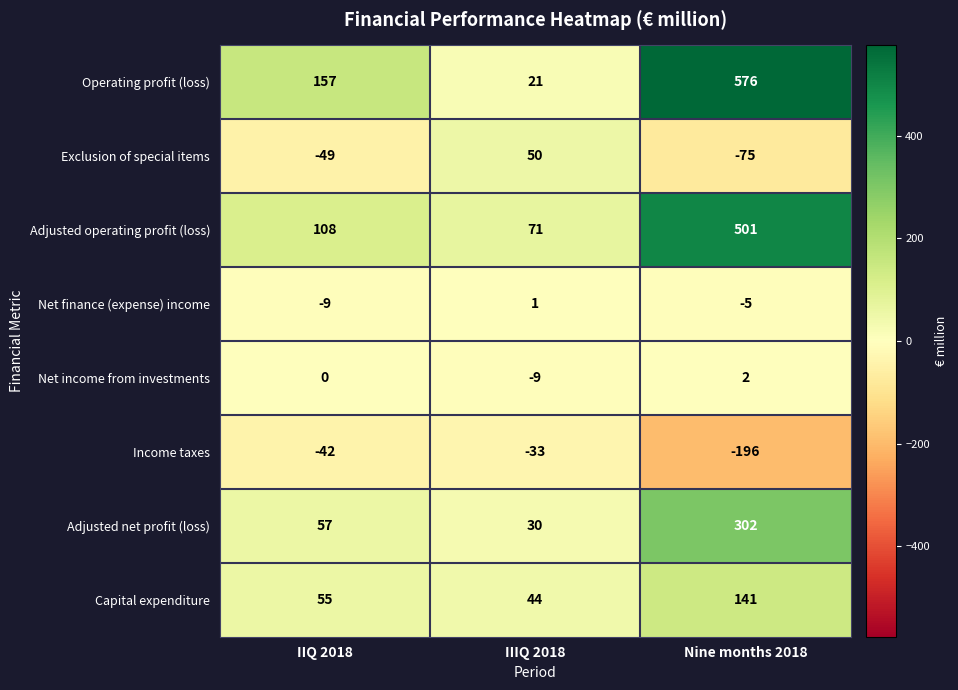

Reading right to left, transcribe all the data shown in this chart.

Operating profit (loss): 576	21	157
Exclusion of special items: -75	50	-49
Adjusted operating profit (loss): 501	71	108
Net finance (expense) income: -5	1	-9
Net income from investments: 2	-9	0
Income taxes: -196	-33	-42
Adjusted net profit (loss): 302	30	57
Capital expenditure: 141	44	55